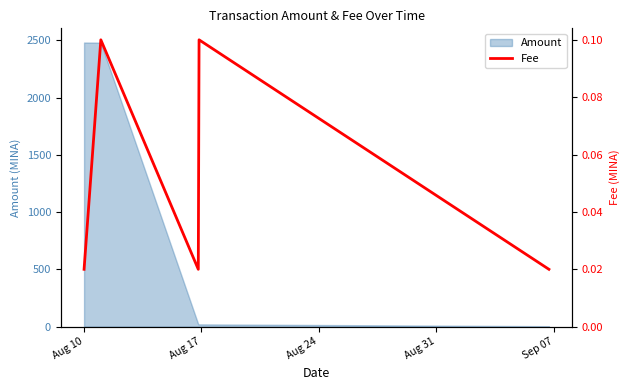

True or false: the data shows 0.1 at Aug 17.

False